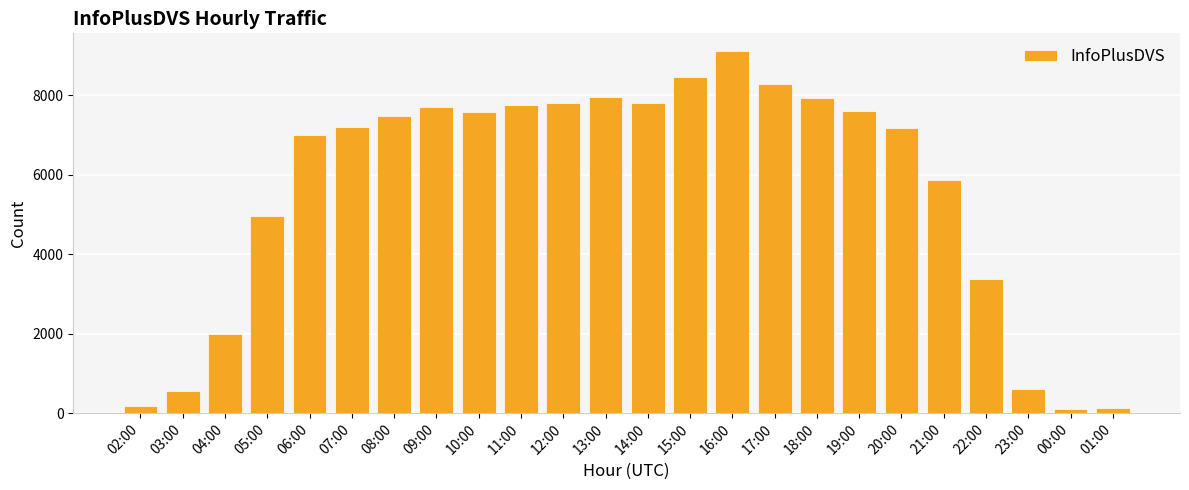

What is the difference between the maximum and second lowest values?

8983